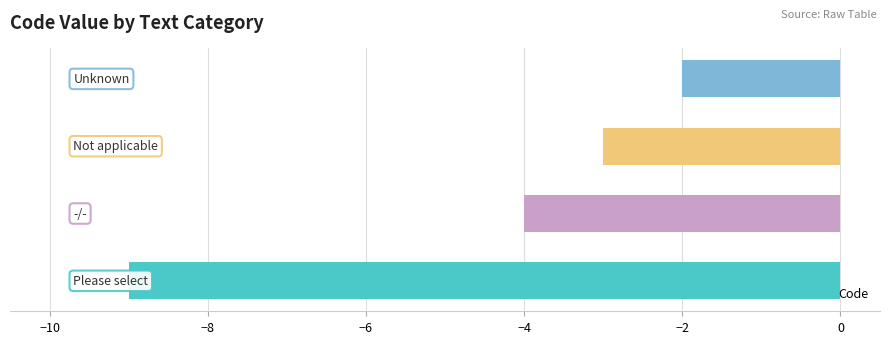

How many values are between -4 and -2?

3